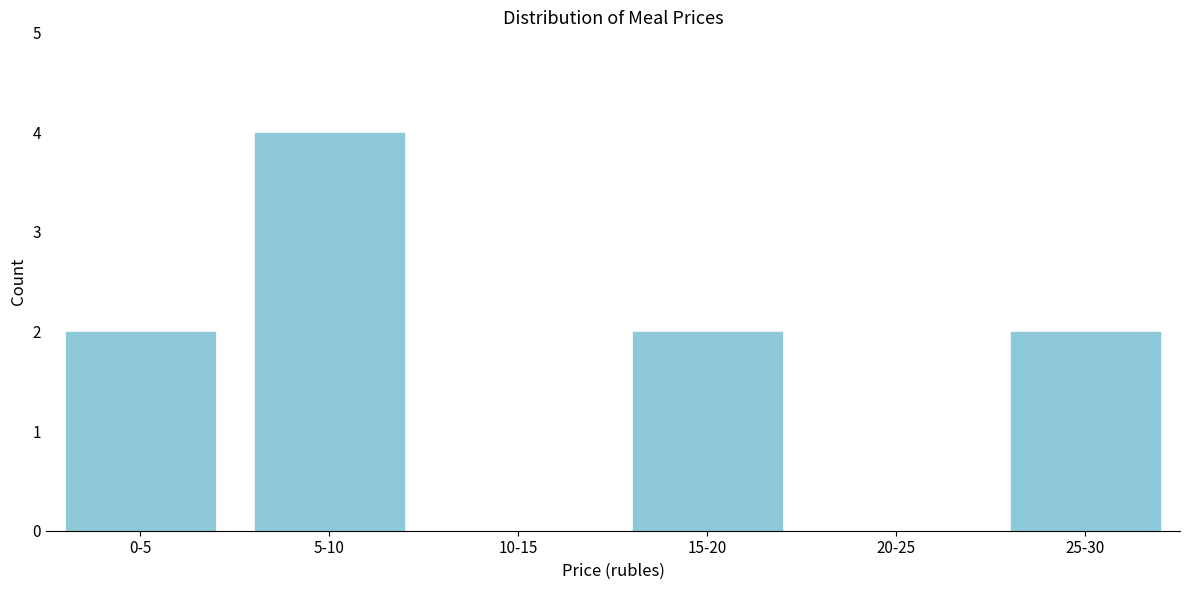

Reading right to left, list all the values displayed in this chart.

25-30=2	20-25=0	15-20=2	10-15=0	5-10=4	0-5=2